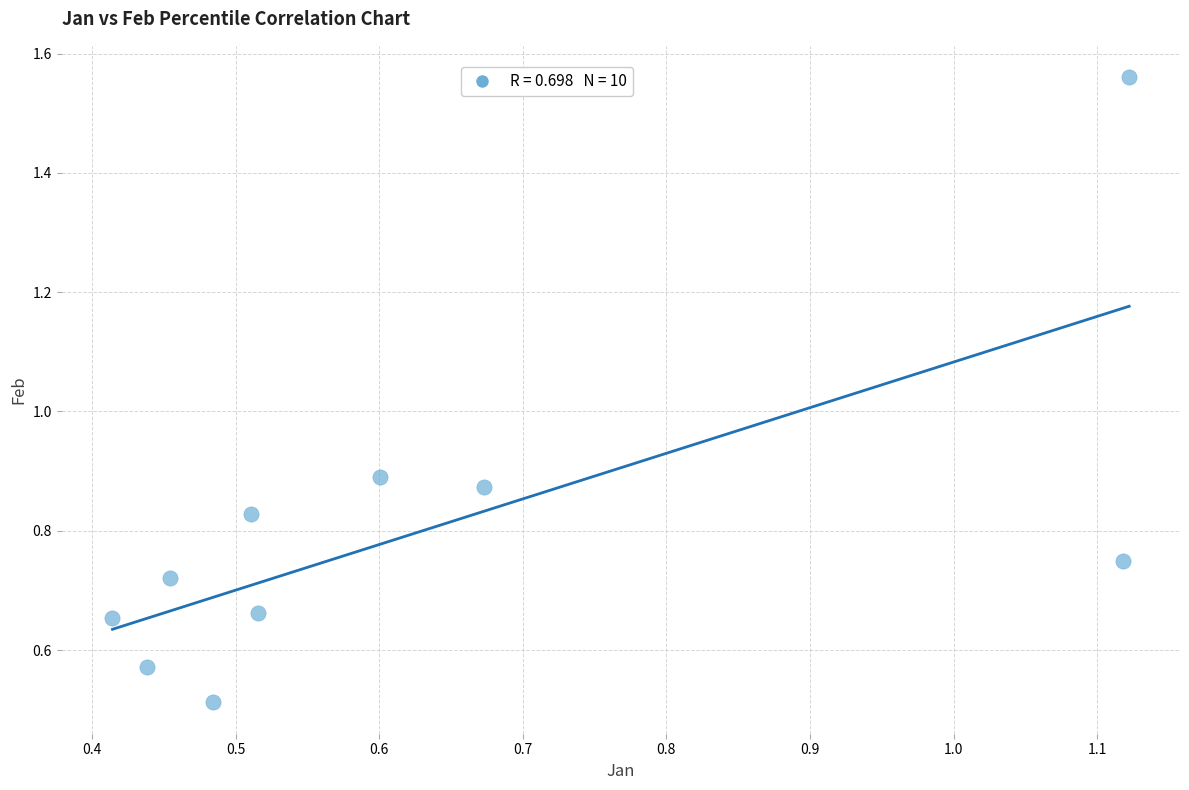

What is the range of Y values (max minus min)?

1.0